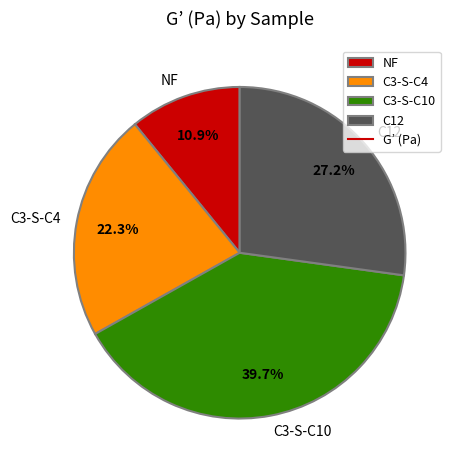

Between C3-S-C4 and C12, which is larger?

C12